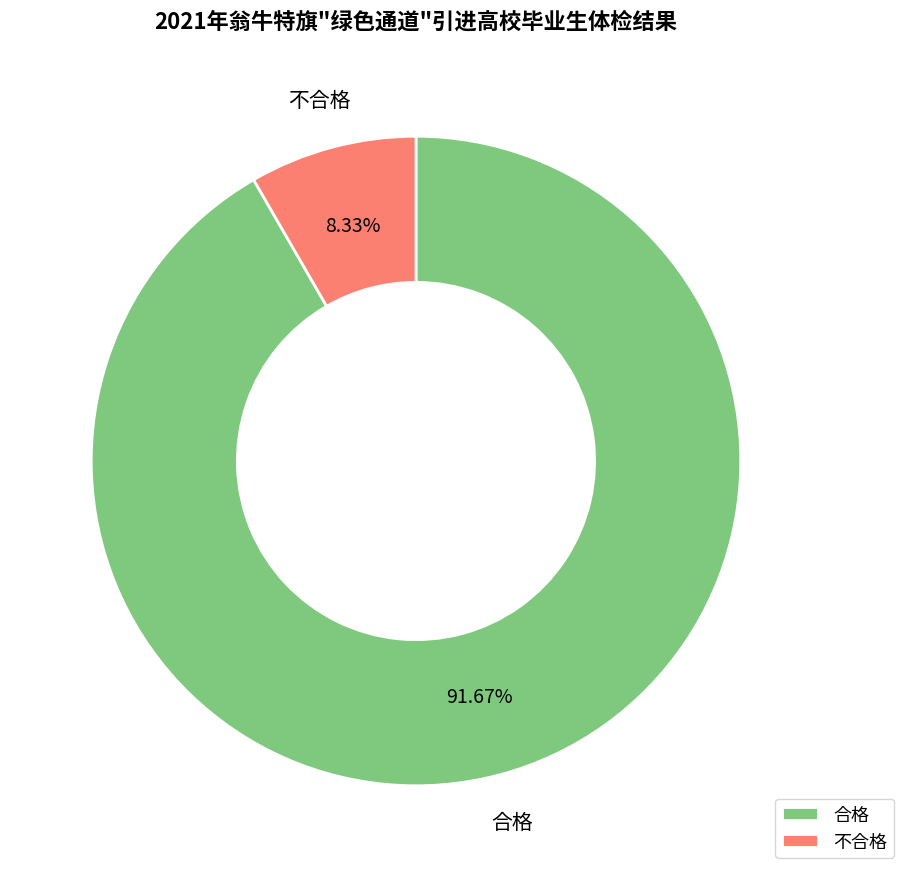

Count the number of slices in the pie.

2